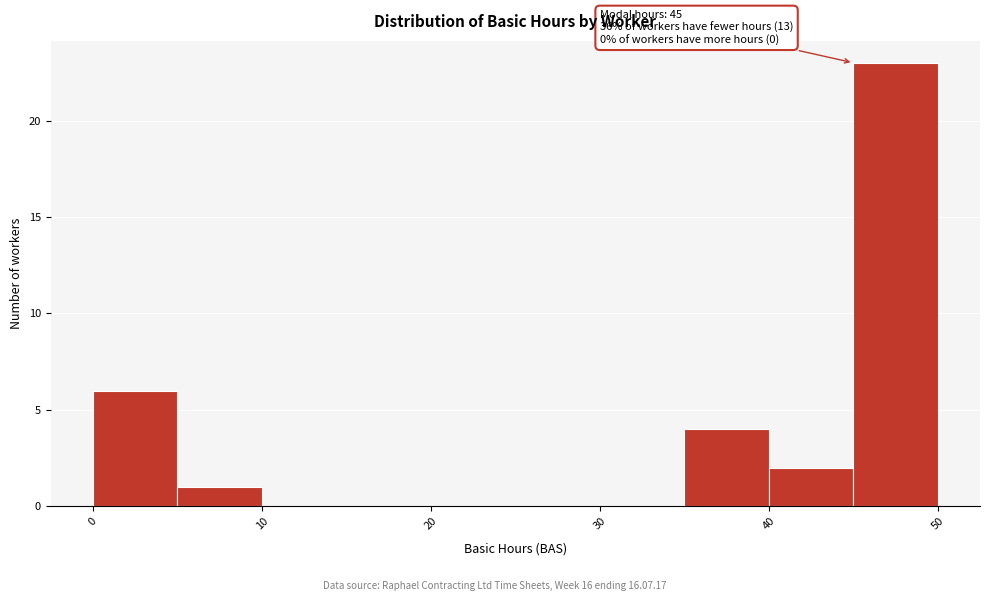

Which range on the x-axis has the tallest bar?

45 to 50